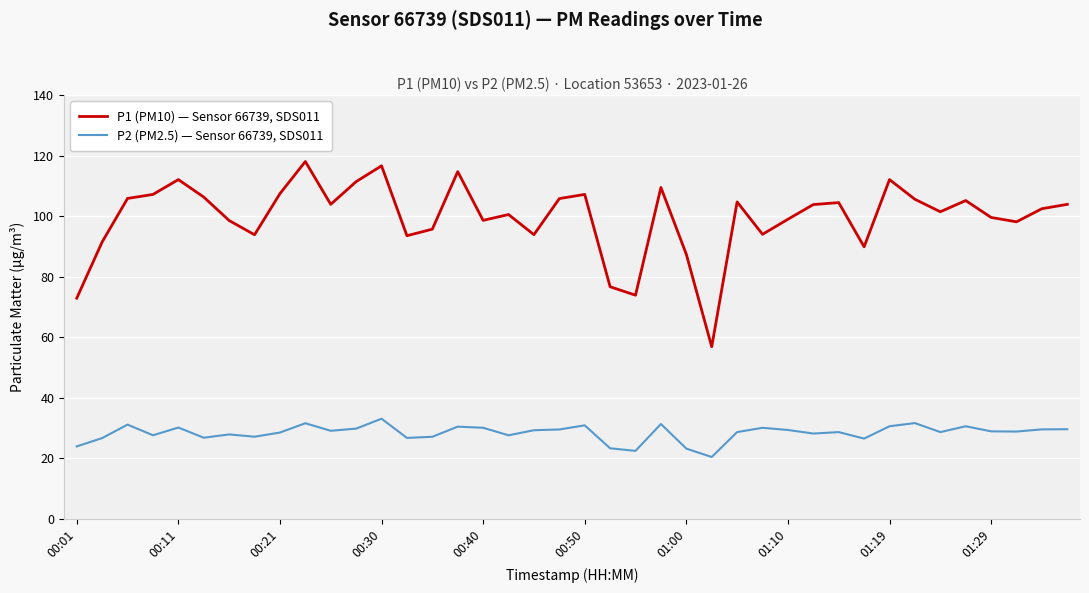

Which series has the largest total across all categories?

P1 (PM10) — Sensor 66739, SDS011